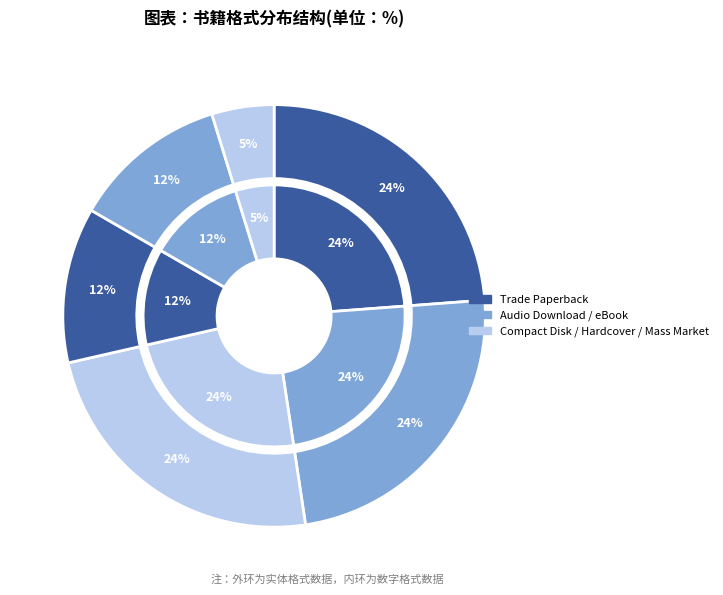

The eBook slice represents 24% of the pie. True or false?

True